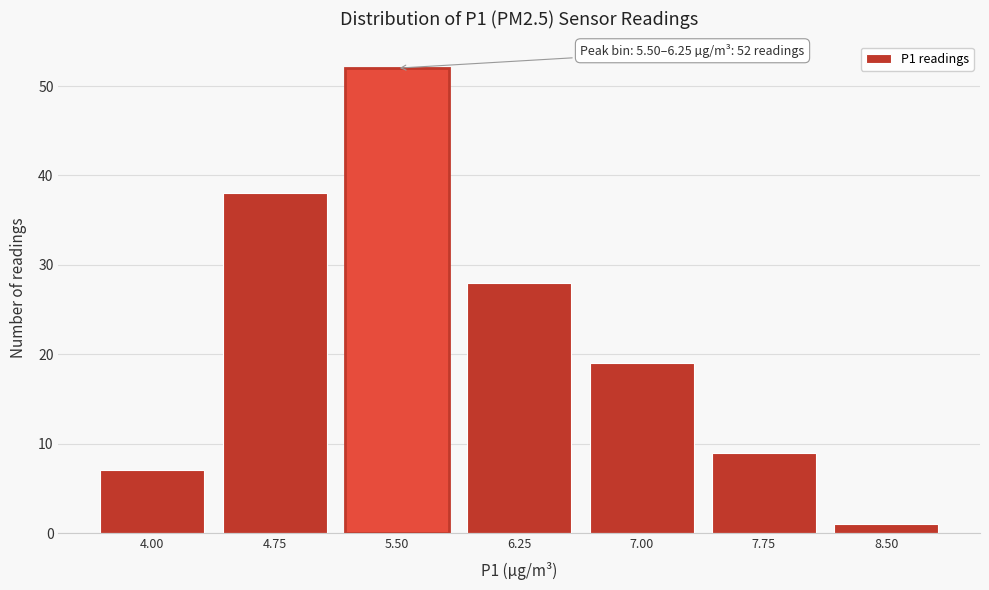

Reading left to right, extract all data points from this chart.

7	38	52	28	19	9	1